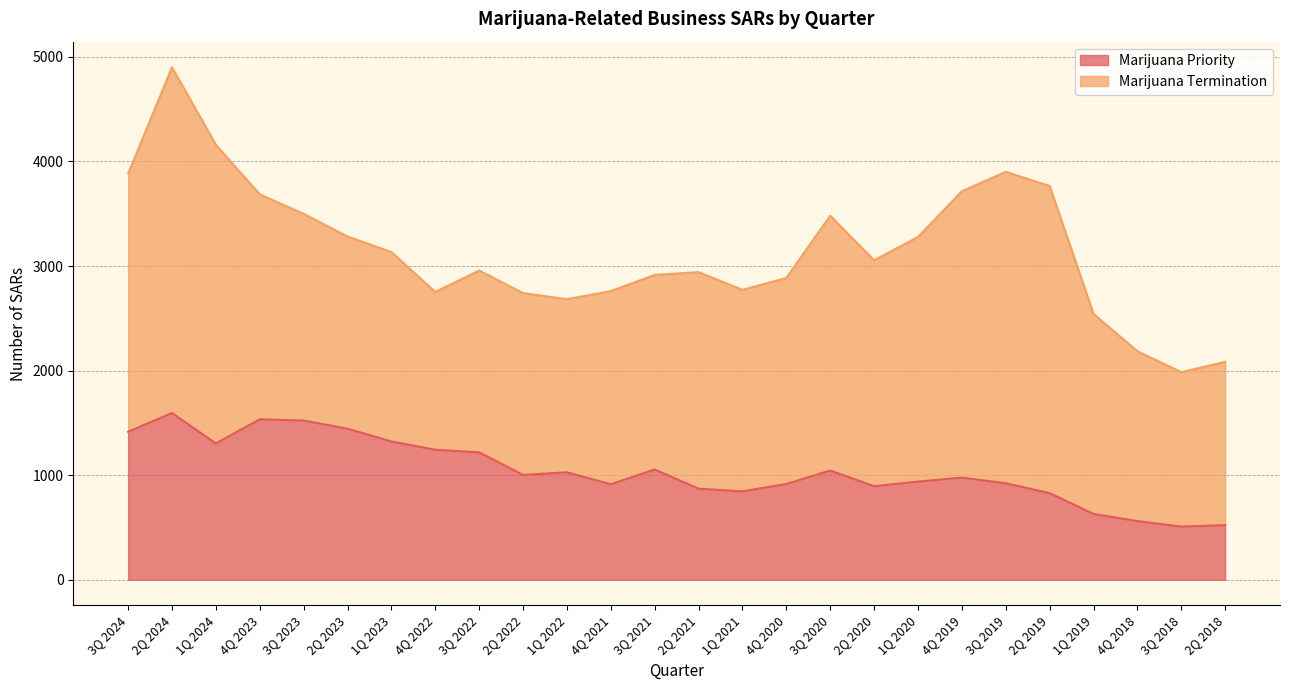

At which label does the data first exceed 1002?

3Q 2024